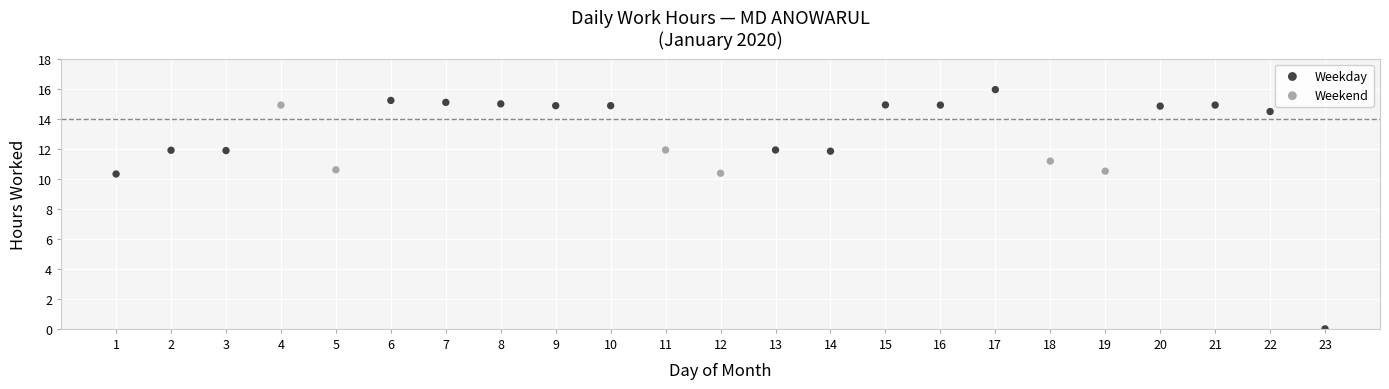

Which series contains the highest Y value?

Weekday